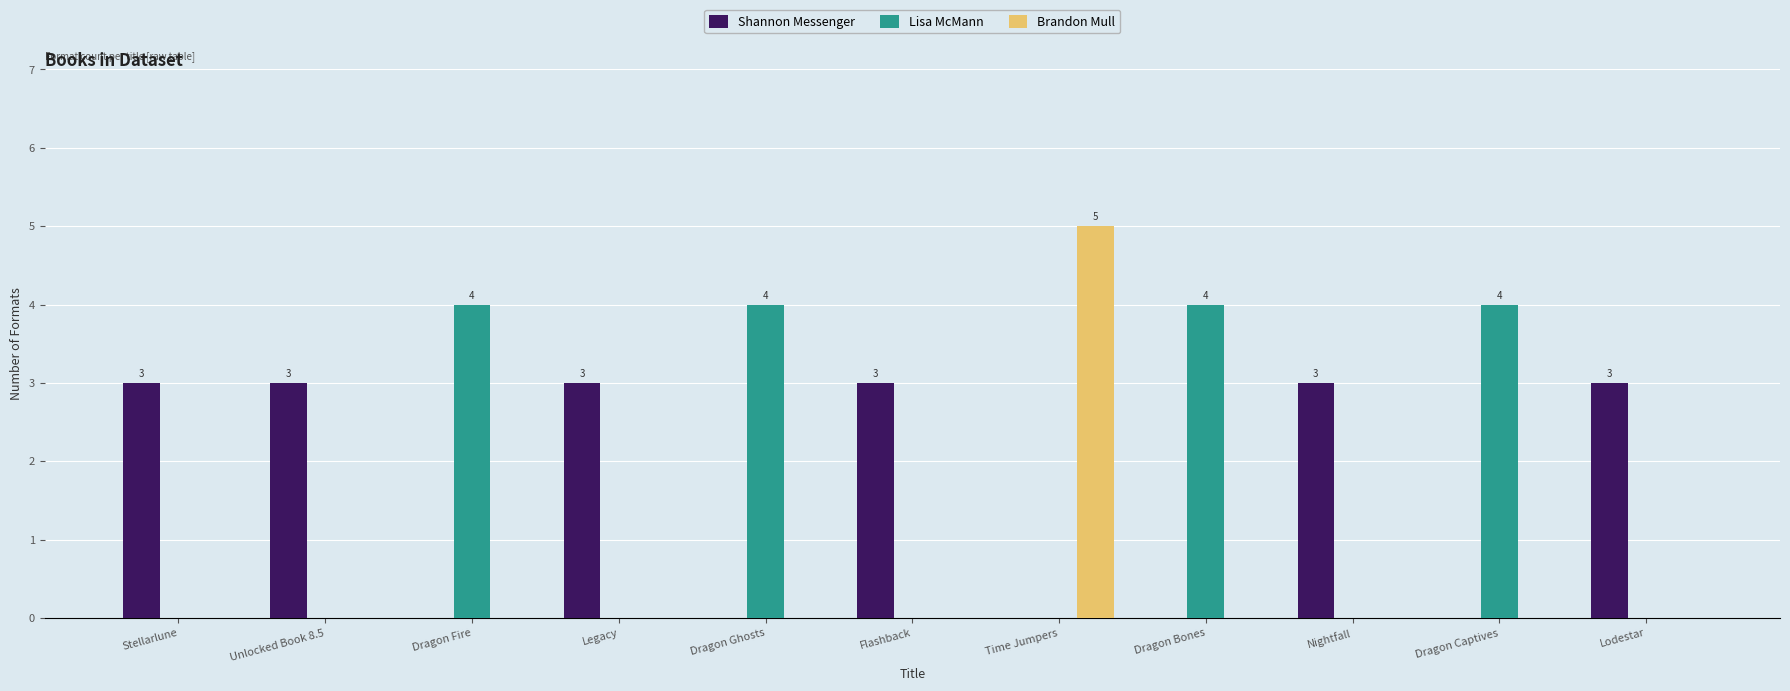

Between Dragon Ghosts and Flashback, which series saw the biggest shift?

Lisa McMann